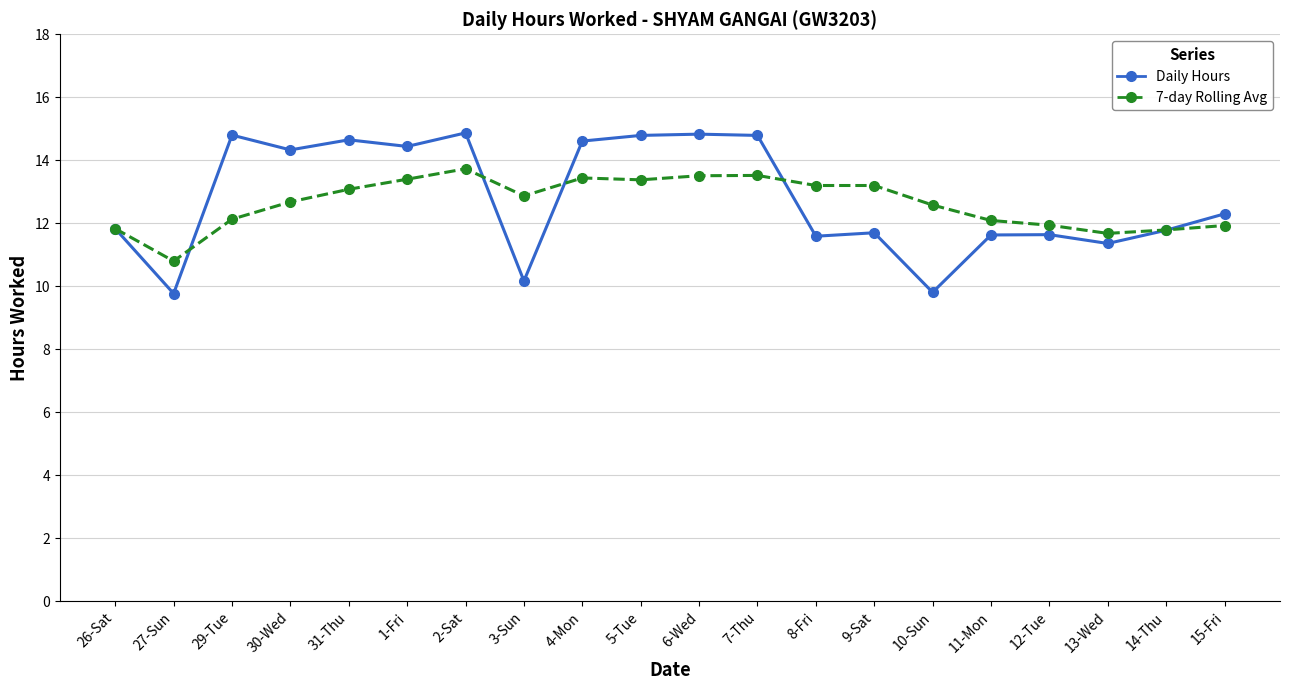

Which series has the largest total across all categories?

Daily Hours